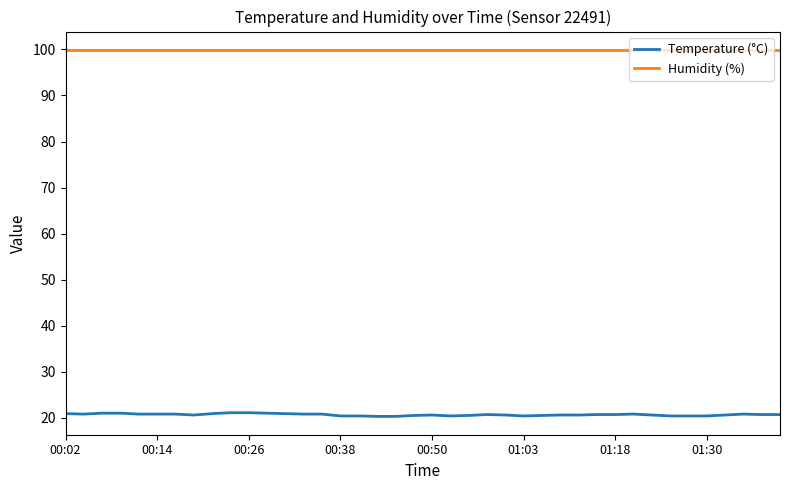

Rank the series by their average value, from highest to lowest.

Humidity (%), Temperature (°C)